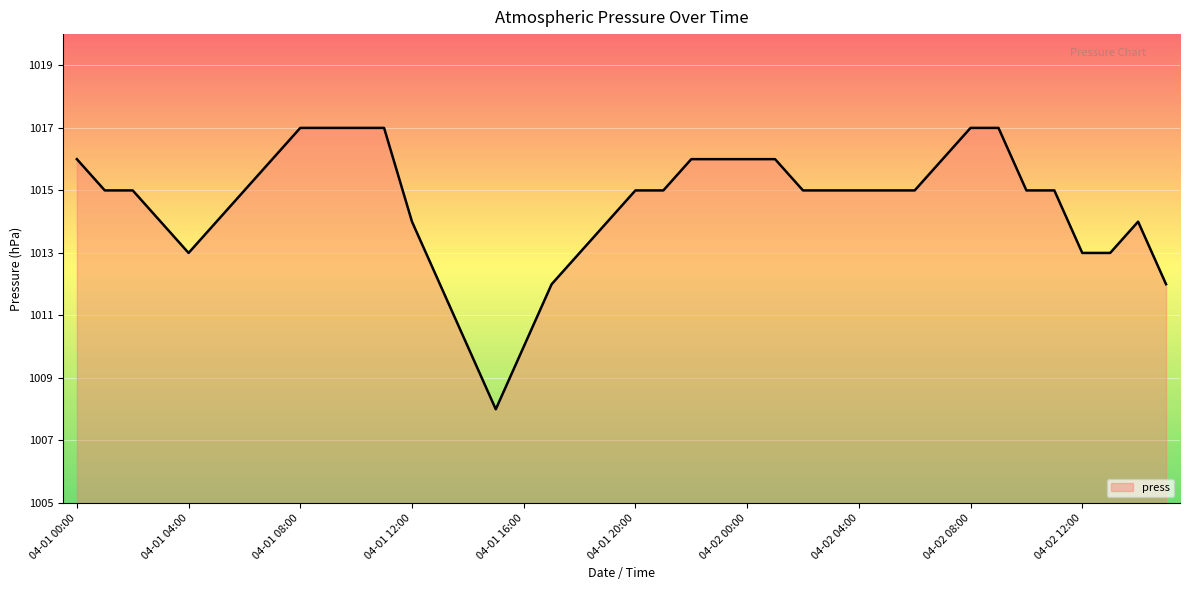

What is the minimum value shown in the chart?

1008